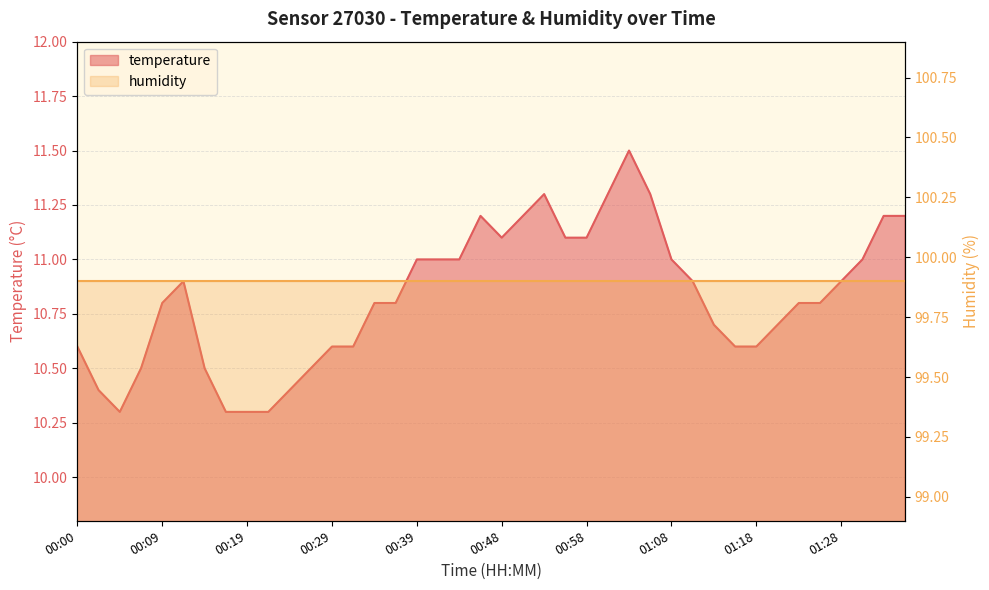

What is the greatest value displayed?

11.5